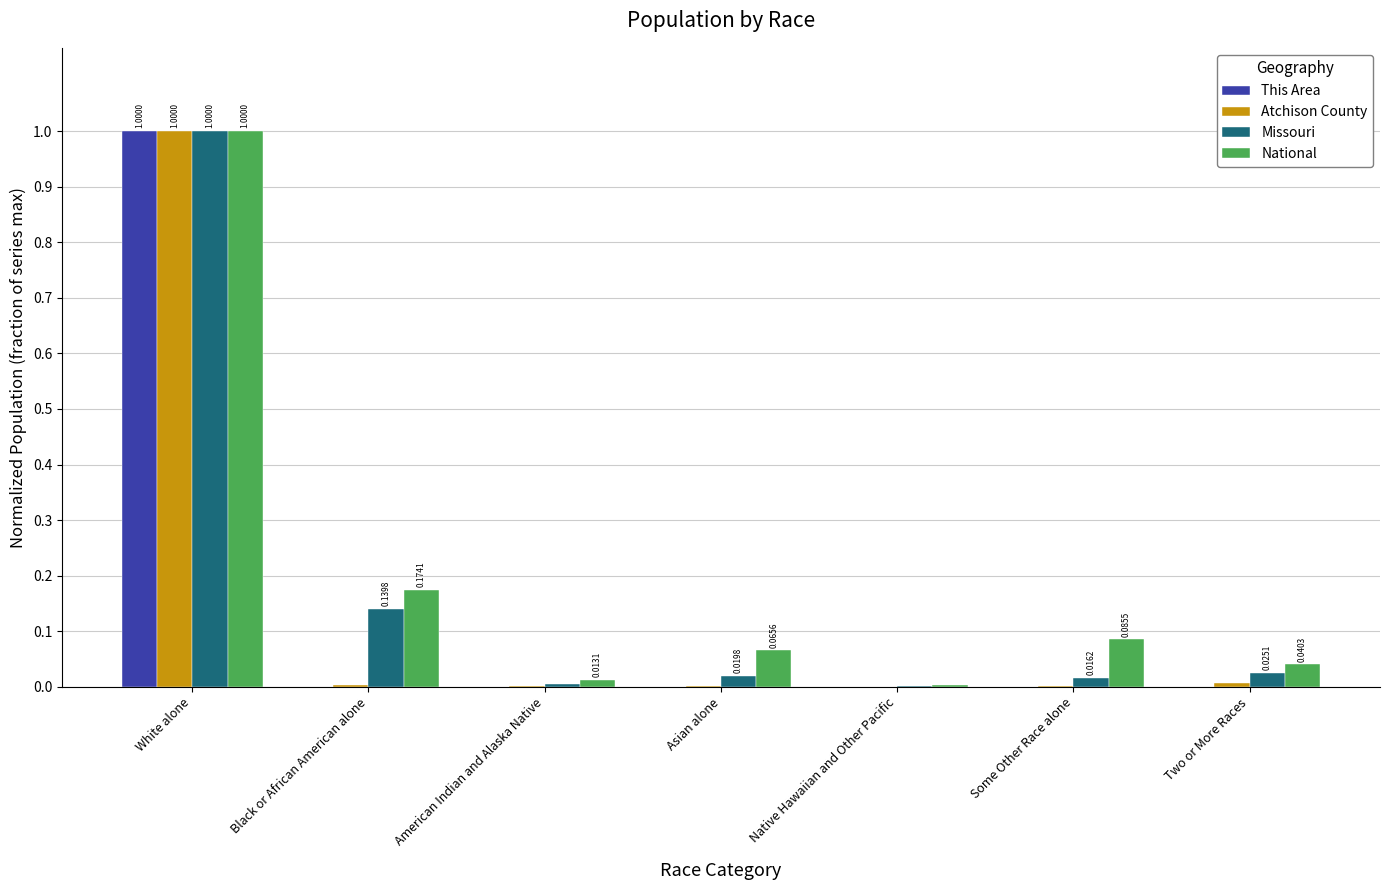

Which series has the largest total across all categories?

National